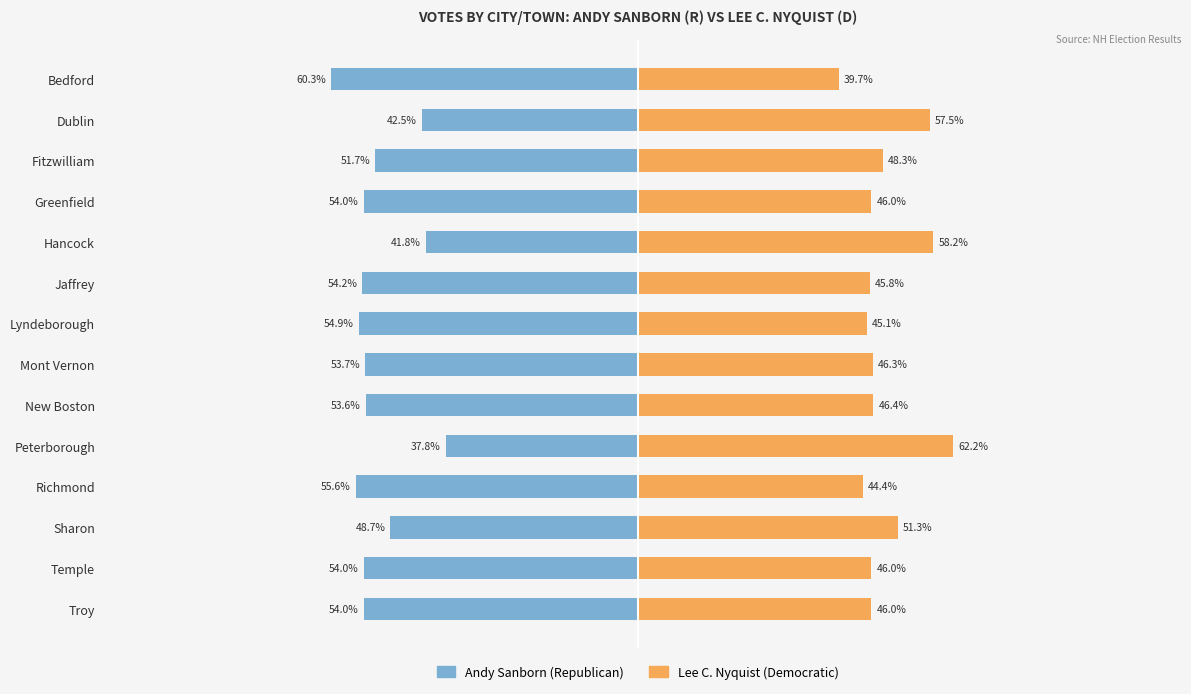

Reading left to right, extract all data points from this chart.

Andy Sanborn (Republican): -60.3	-42.5	-51.7	-54.0	-41.8	-54.2	-54.9	-53.7	-53.6	-37.8	-55.6	-48.7	-54.0	-54.0
Lee C. Nyquist (Democratic): 39.7	57.5	48.3	46.0	58.2	45.8	45.1	46.3	46.4	62.2	44.4	51.3	46.0	46.0